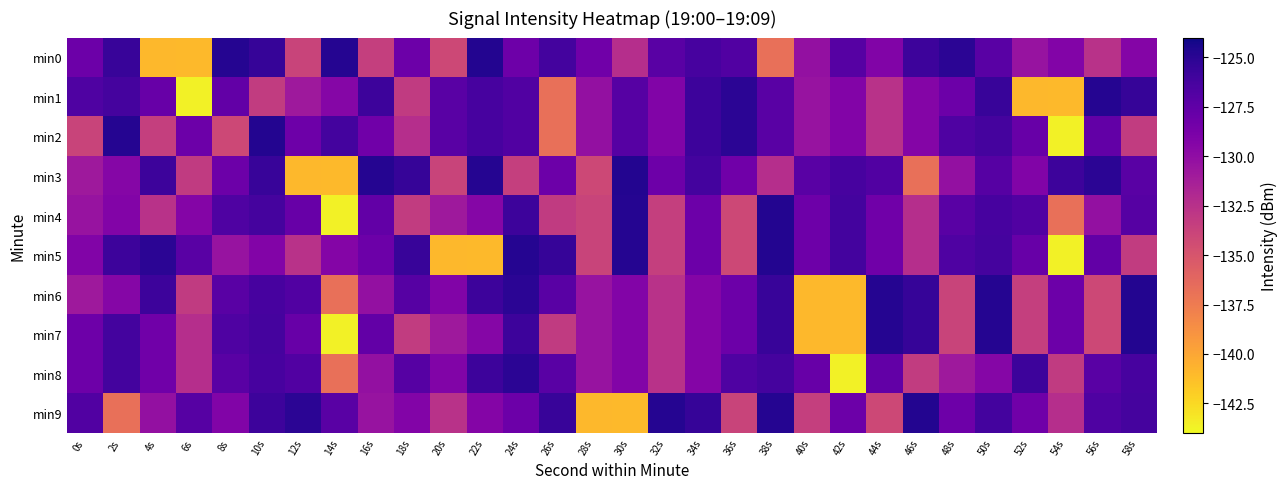

Reading right to left, extract all data points from this chart.

min0: 58s=-129.3	56s=-132.6	54s=-129.3	52s=-130.5	50s=-127.2	48s=-125.1	46s=-125.8	44s=-129.2	42s=-127.0	40s=-130.2	38s=-136.8	36s=-126.8	34s=-126.3	32s=-127.1	30s=-132.3	28s=-128.4	26s=-126.2	24s=-128.2	22s=-124.7	20s=-134.1	18s=-128.1	16s=-133.5	14s=-124.8	12s=-133.8	10s=-125.5	8s=-124.8	6s=-141.0	4s=-140.9	2s=-125.6	0s=-128.1
min1: 58s=-125.5	56s=-124.8	54s=-141.0	52s=-140.9	50s=-125.6	48s=-128.1	46s=-129.3	44s=-132.6	42s=-129.3	40s=-130.5	38s=-127.2	36s=-125.1	34s=-125.8	32s=-129.2	30s=-127.0	28s=-130.2	26s=-136.8	24s=-126.8	22s=-126.3	20s=-127.1	18s=-133.2	16s=-125.8	14s=-129.4	12s=-130.9	10s=-133.3	8s=-127.6	6s=-143.6	4s=-127.9	2s=-126.3	0s=-126.7
min2: 58s=-133.3	56s=-127.6	54s=-143.6	52s=-127.9	50s=-126.3	48s=-126.7	46s=-129.3	44s=-132.6	42s=-129.3	40s=-130.5	38s=-127.2	36s=-125.1	34s=-125.8	32s=-129.2	30s=-127.0	28s=-130.2	26s=-136.8	24s=-126.8	22s=-126.3	20s=-127.1	18s=-132.3	16s=-128.4	14s=-126.2	12s=-128.2	10s=-124.7	8s=-134.1	6s=-128.1	4s=-133.5	2s=-124.8	0s=-133.8
min3: 58s=-127.2	56s=-125.1	54s=-125.8	52s=-129.2	50s=-127.0	48s=-130.2	46s=-136.8	44s=-126.8	42s=-126.3	40s=-127.1	38s=-132.3	36s=-128.4	34s=-126.2	32s=-128.2	30s=-124.7	28s=-134.1	26s=-128.1	24s=-133.5	22s=-124.8	20s=-133.8	18s=-125.5	16s=-124.8	14s=-141.0	12s=-140.9	10s=-125.6	8s=-128.1	6s=-133.2	4s=-125.8	2s=-129.4	0s=-130.9
min4: 58s=-127.0	56s=-130.2	54s=-136.8	52s=-126.8	50s=-126.3	48s=-127.1	46s=-132.3	44s=-128.4	42s=-126.2	40s=-128.2	38s=-124.7	36s=-134.1	34s=-128.1	32s=-133.5	30s=-124.8	28s=-133.8	26s=-133.2	24s=-125.8	22s=-129.4	20s=-130.9	18s=-133.3	16s=-127.6	14s=-143.6	12s=-127.9	10s=-126.3	8s=-126.7	6s=-129.3	4s=-132.6	2s=-129.3	0s=-130.5
min5: 58s=-133.3	56s=-127.6	54s=-143.6	52s=-127.9	50s=-126.3	48s=-126.7	46s=-132.3	44s=-128.4	42s=-126.2	40s=-128.2	38s=-124.7	36s=-134.1	34s=-128.1	32s=-133.5	30s=-124.8	28s=-133.8	26s=-125.5	24s=-124.8	22s=-141.0	20s=-140.9	18s=-125.6	16s=-128.1	14s=-129.3	12s=-132.6	10s=-129.3	8s=-130.5	6s=-127.2	4s=-125.1	2s=-125.8	0s=-129.2
min6: 58s=-124.7	56s=-134.1	54s=-128.1	52s=-133.5	50s=-124.8	48s=-133.8	46s=-125.5	44s=-124.8	42s=-141.0	40s=-140.9	38s=-125.6	36s=-128.1	34s=-129.3	32s=-132.6	30s=-129.3	28s=-130.5	26s=-127.2	24s=-125.1	22s=-125.8	20s=-129.2	18s=-127.0	16s=-130.2	14s=-136.8	12s=-126.8	10s=-126.3	8s=-127.1	6s=-133.2	4s=-125.8	2s=-129.4	0s=-130.9
min7: 58s=-124.7	56s=-134.1	54s=-128.1	52s=-133.5	50s=-124.8	48s=-133.8	46s=-125.5	44s=-124.8	42s=-141.0	40s=-140.9	38s=-125.6	36s=-128.1	34s=-129.3	32s=-132.6	30s=-129.3	28s=-130.5	26s=-133.2	24s=-125.8	22s=-129.4	20s=-130.9	18s=-133.3	16s=-127.6	14s=-143.6	12s=-127.9	10s=-126.3	8s=-126.7	6s=-132.3	4s=-128.4	2s=-126.2	0s=-128.2
min8: 58s=-126.3	56s=-127.1	54s=-133.2	52s=-125.8	50s=-129.4	48s=-130.9	46s=-133.3	44s=-127.6	42s=-143.6	40s=-127.9	38s=-126.3	36s=-126.7	34s=-129.3	32s=-132.6	30s=-129.3	28s=-130.5	26s=-127.2	24s=-125.1	22s=-125.8	20s=-129.2	18s=-127.0	16s=-130.2	14s=-136.8	12s=-126.8	10s=-126.3	8s=-127.1	6s=-132.3	4s=-128.4	2s=-126.2	0s=-128.2
min9: 58s=-126.3	56s=-126.7	54s=-132.3	52s=-128.4	50s=-126.2	48s=-128.2	46s=-124.7	44s=-134.1	42s=-128.1	40s=-133.5	38s=-124.8	36s=-133.8	34s=-125.5	32s=-124.8	30s=-141.0	28s=-140.9	26s=-125.6	24s=-128.1	22s=-129.3	20s=-132.6	18s=-129.3	16s=-130.5	14s=-127.2	12s=-125.1	10s=-125.8	8s=-129.2	6s=-127.0	4s=-130.2	2s=-136.8	0s=-126.8